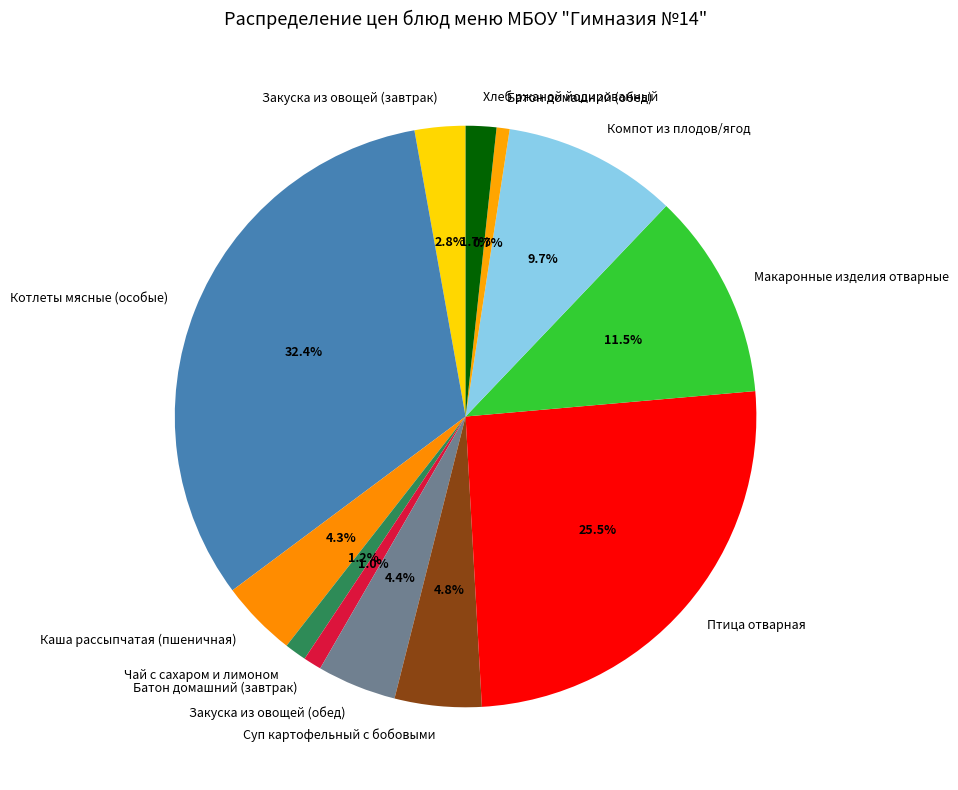

To the nearest percent, what portion does Закуска из овощей (завтрак) represent?

3%